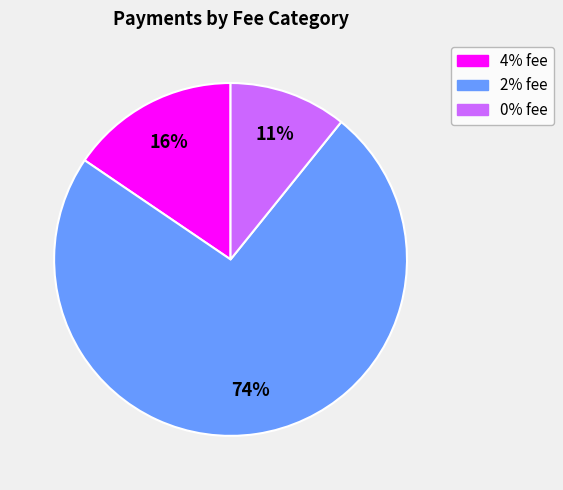

Does any single category account for the majority?

Yes